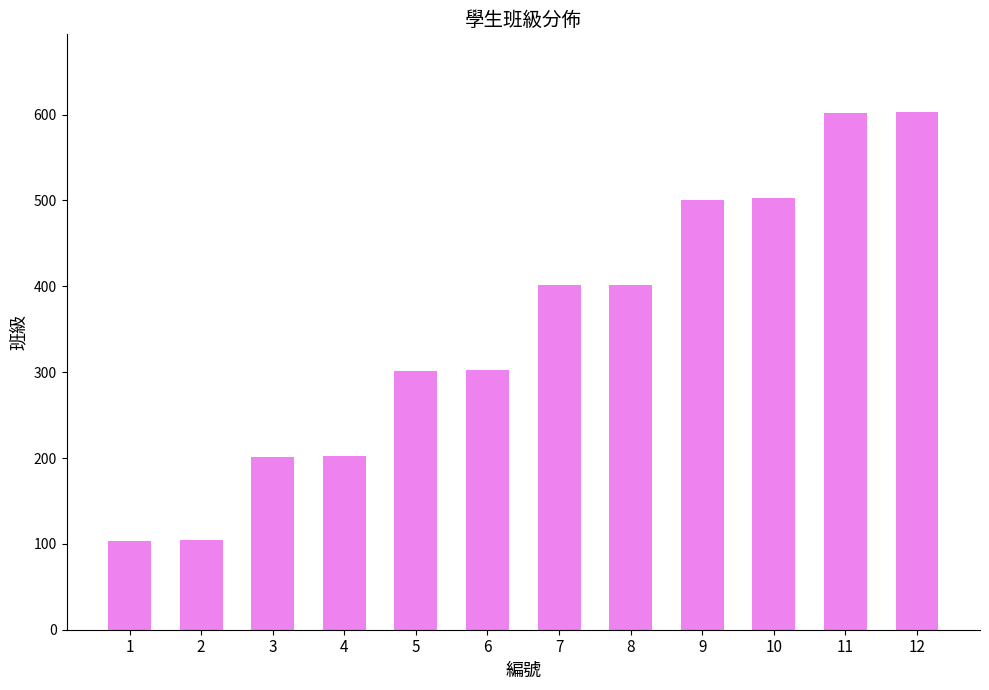

True or false: the data shows 402 at 8.

True